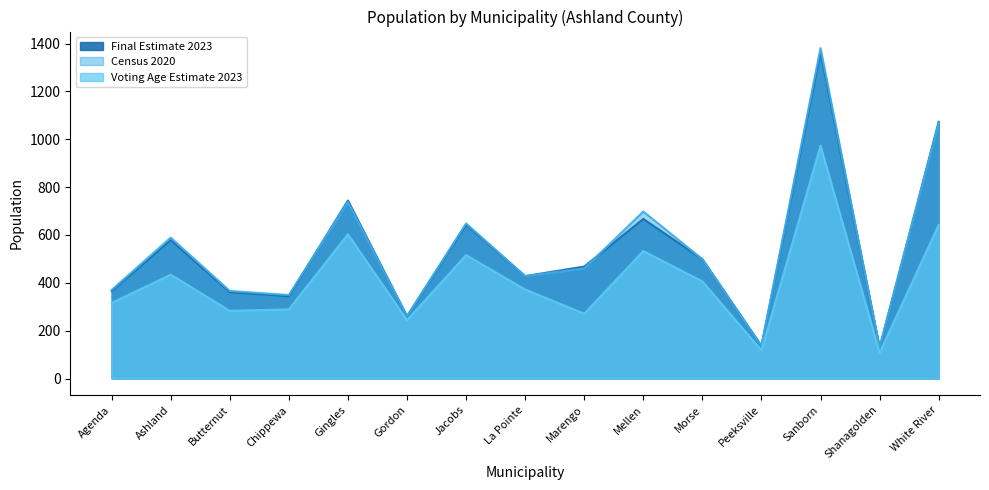

List the series in order of their peak value, lowest first.

Voting Age Estimate 2023, Final Estimate 2023, Census 2020